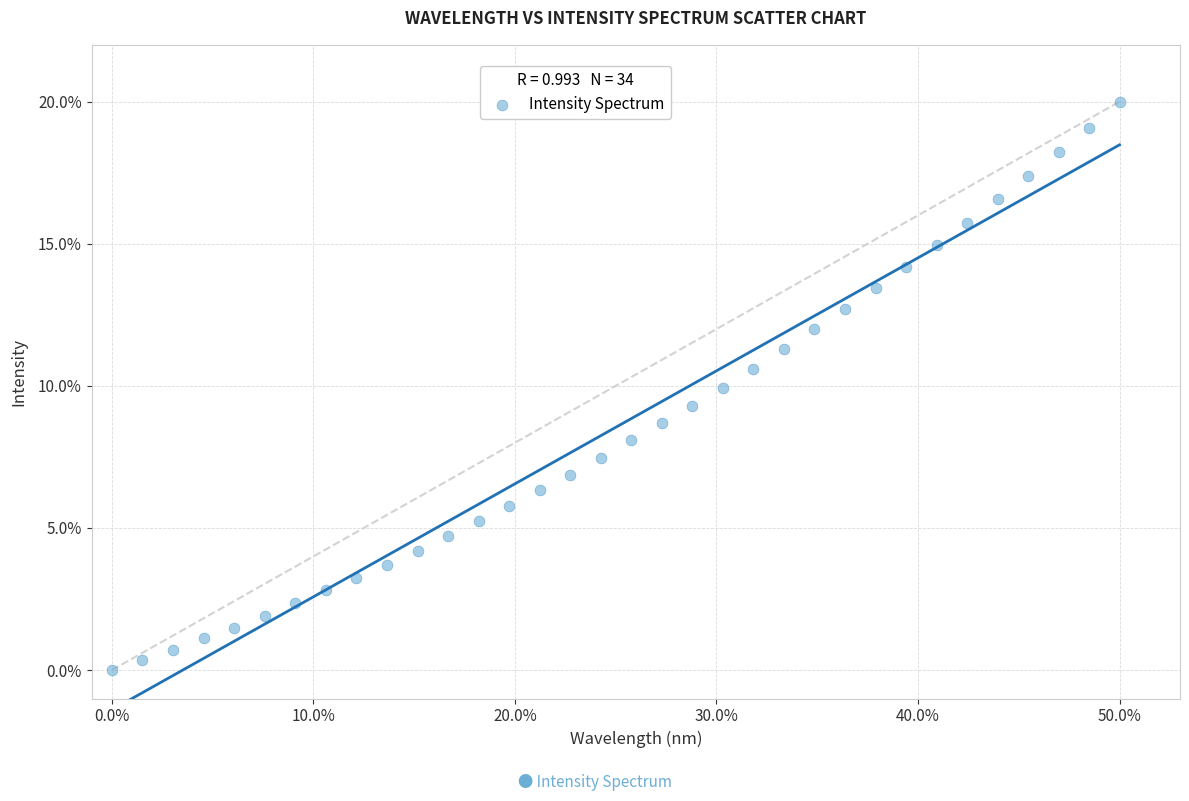

What is the range of Y values (max minus min)?

20.0